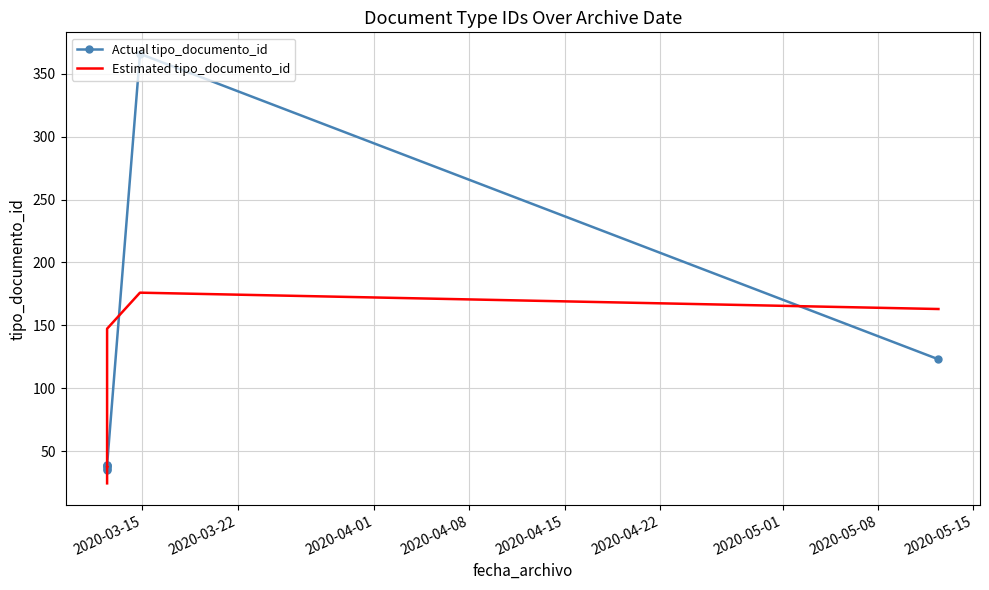

At how many categories does at least one series exceed 182?

1